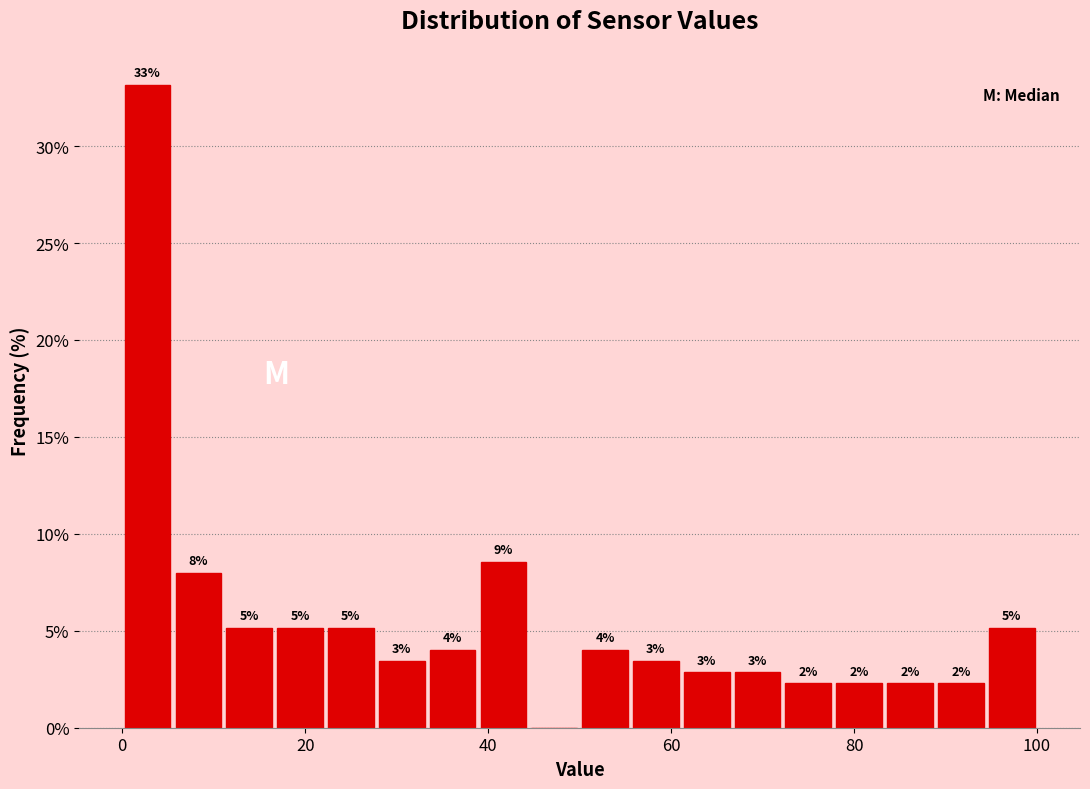

Read against the x-axis, roughly where is the centre of the tallest bar?

2